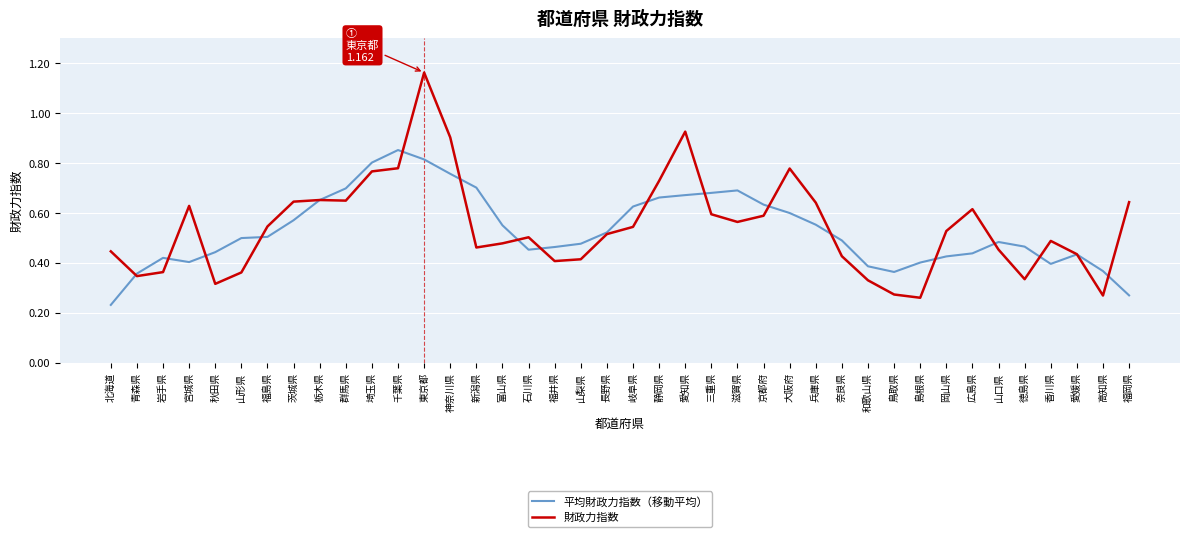

Is it true that 平均財政力指数（移動平均） equals 0.7 at 群馬県?

True